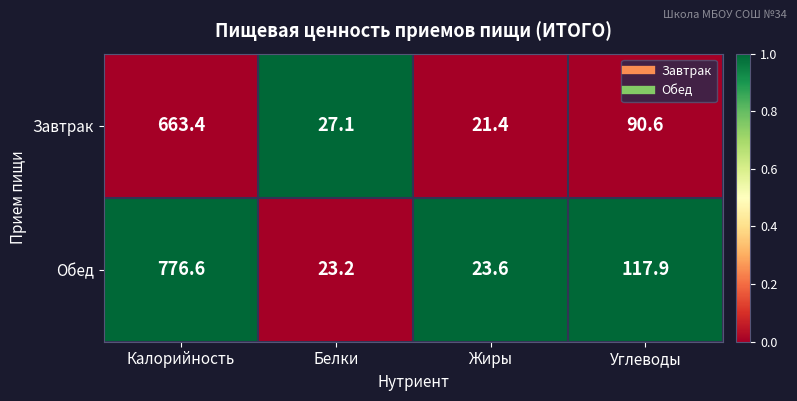

Which series has the largest total across all categories?

Обед